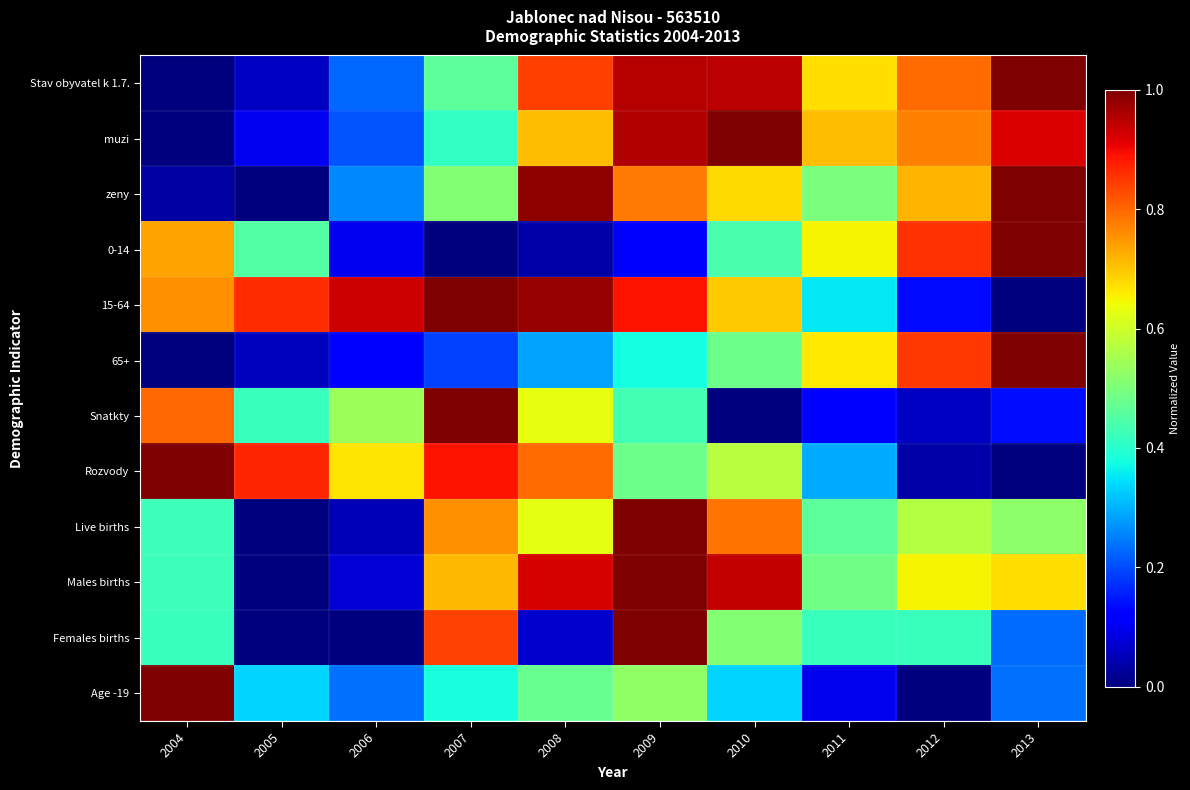

At how many categories does at least one series exceed 0?

10